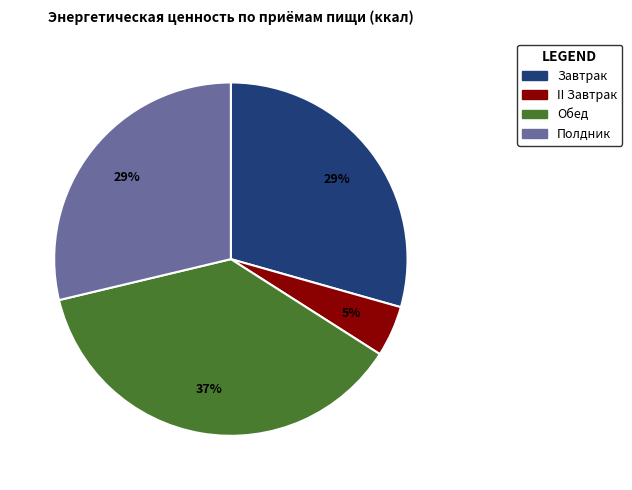

Does II Завтрак account for over 50% of the chart?

No